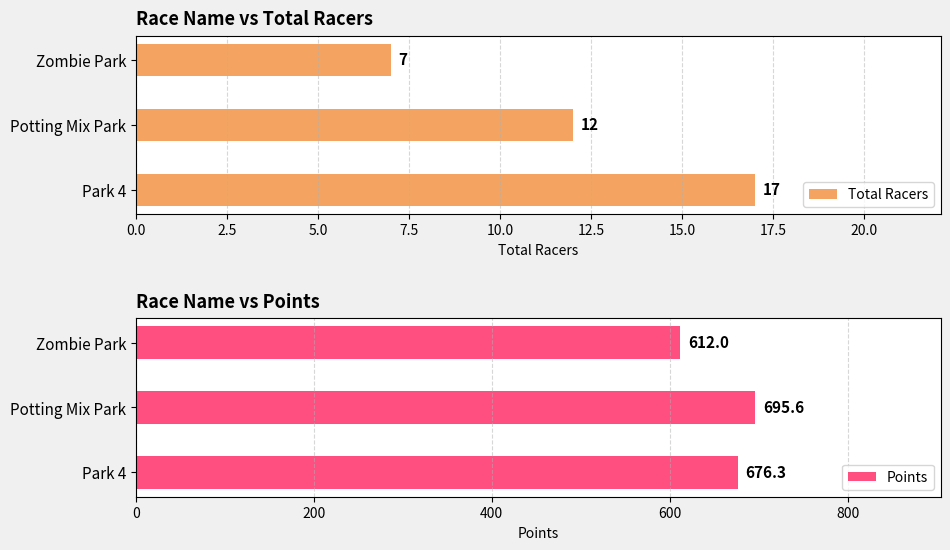

How many groups of bars are there?

3